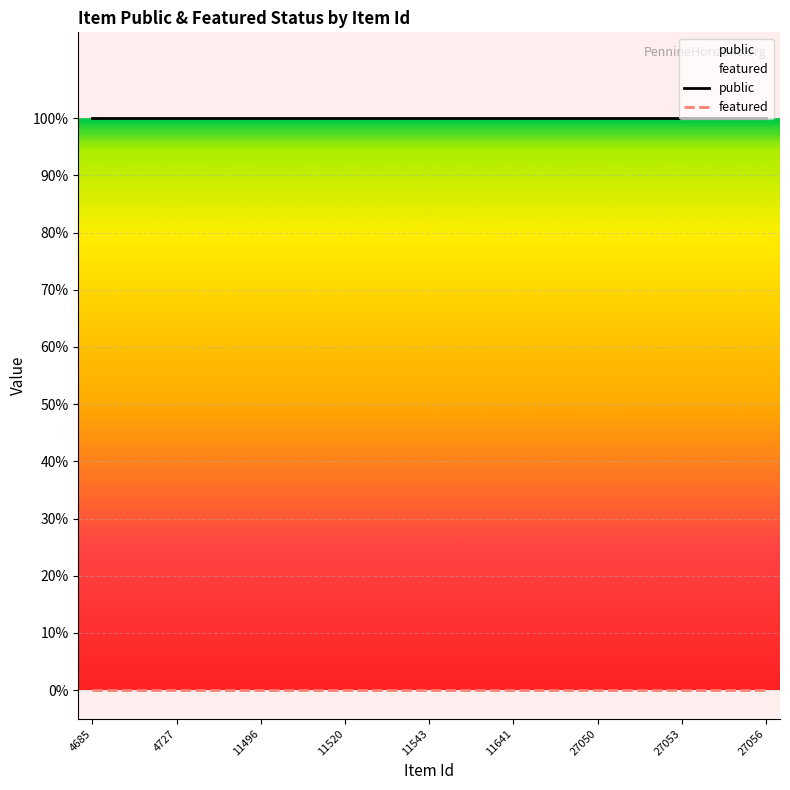

True or false: featured and public cross at least once.

False